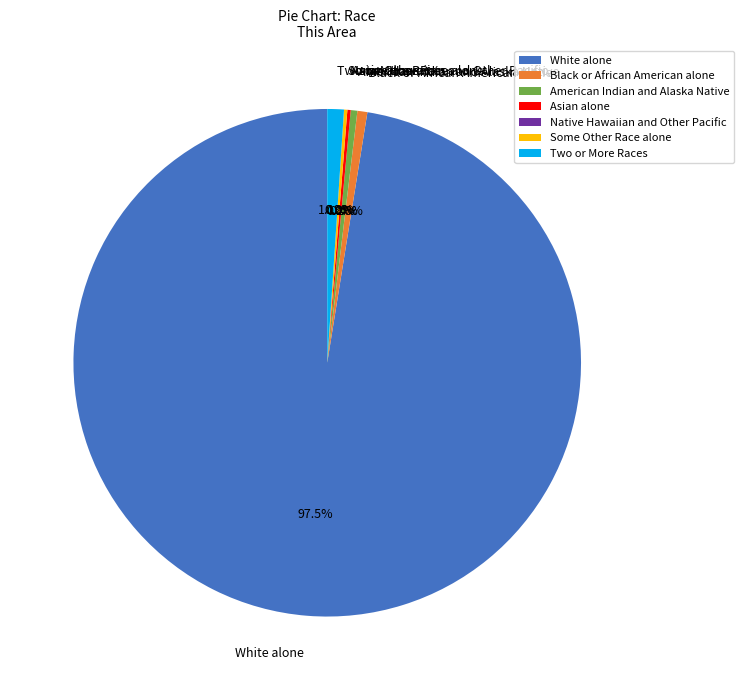

To the nearest percent, what portion does White alone represent?

97%